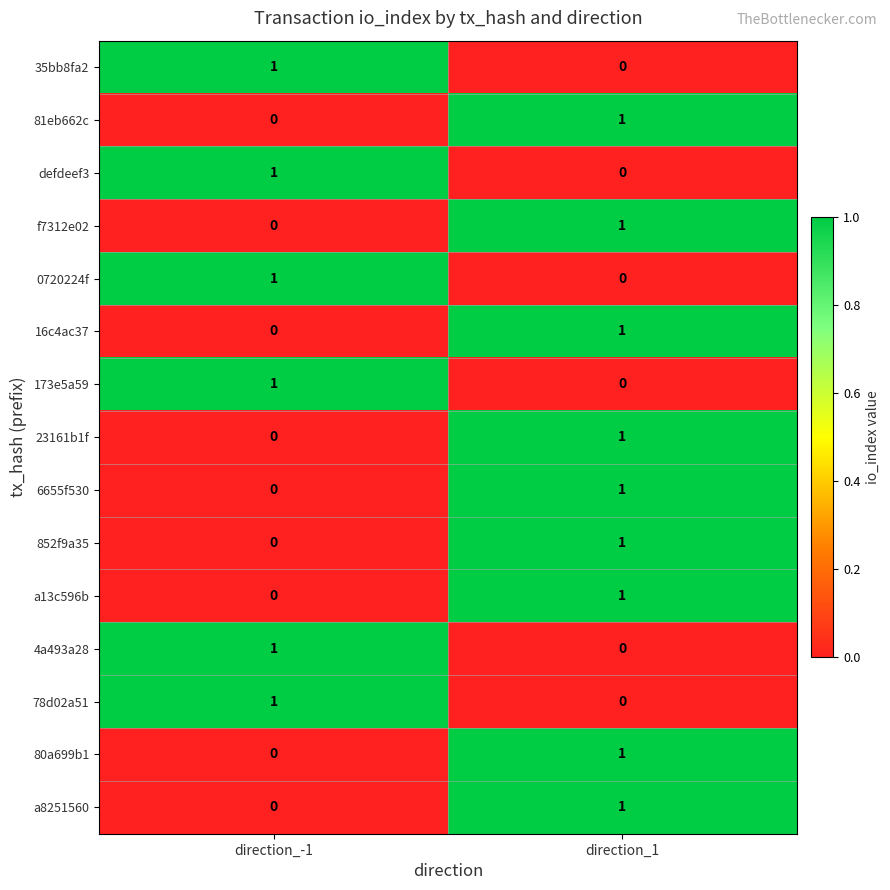

Which category has the highest value in the 78d02a51 series?

direction_-1